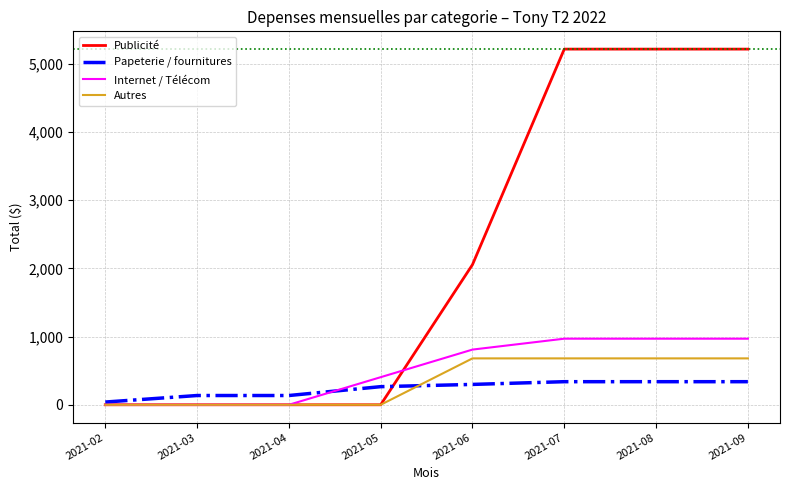

Where is Internet / Télécom nearest to the value 484?

2021-05